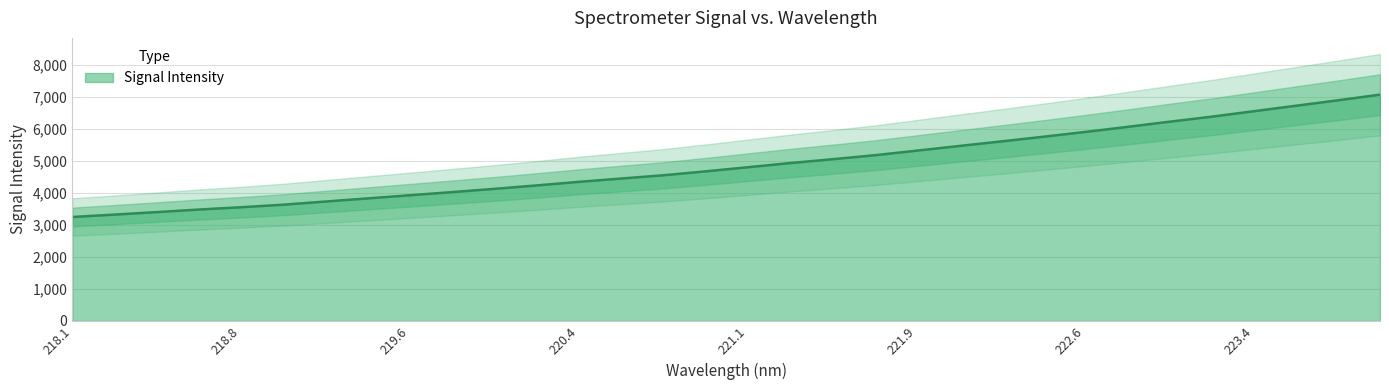

Is it true that Signal Intensity equals 4343.1 at 220.4?

True